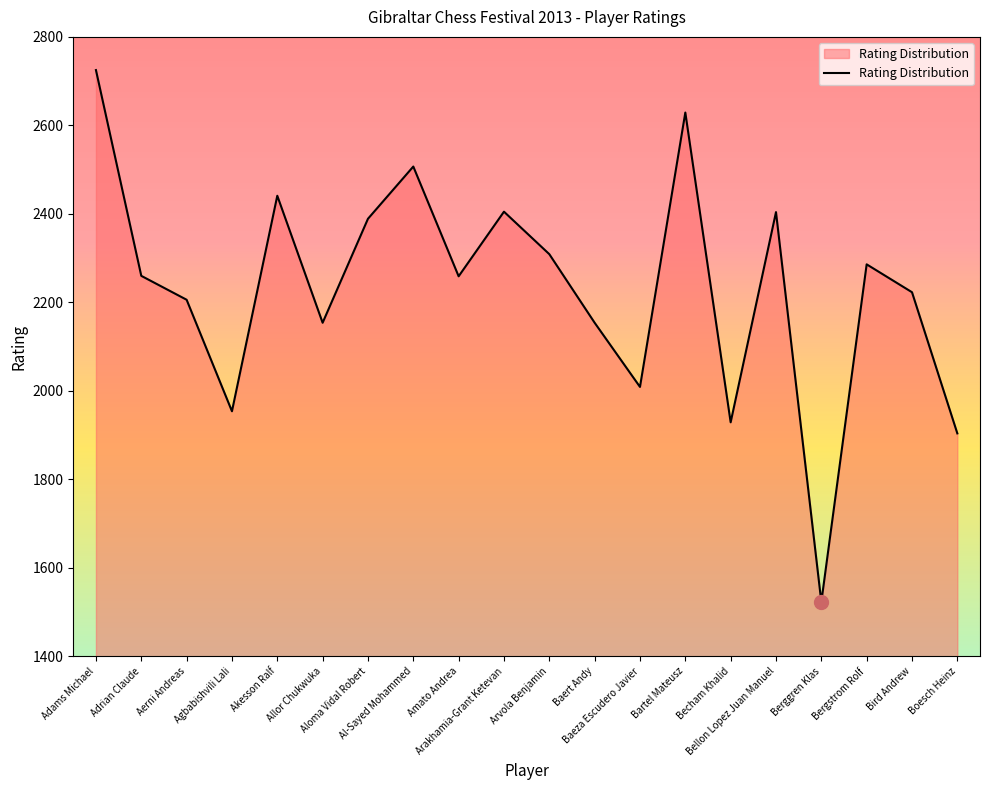

True or false: the data has more than 1 interior local peaks.

True